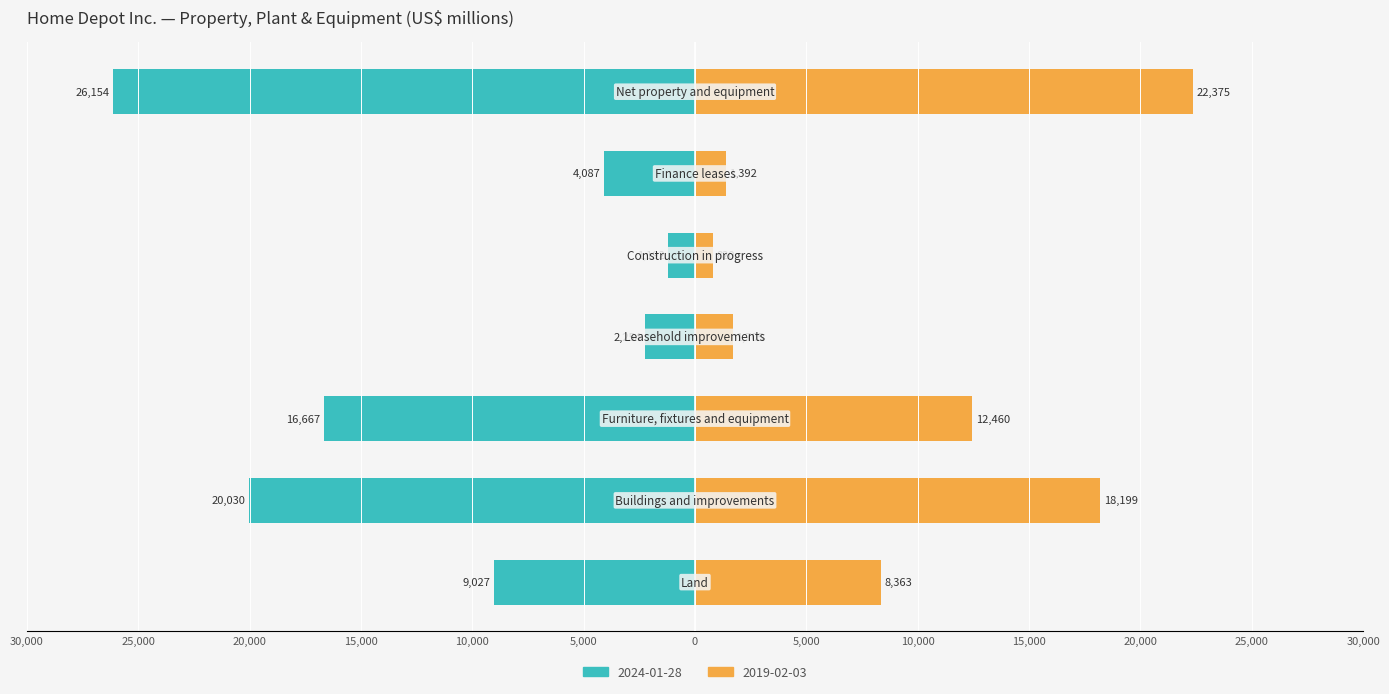

Count the number of categories in the chart.

7